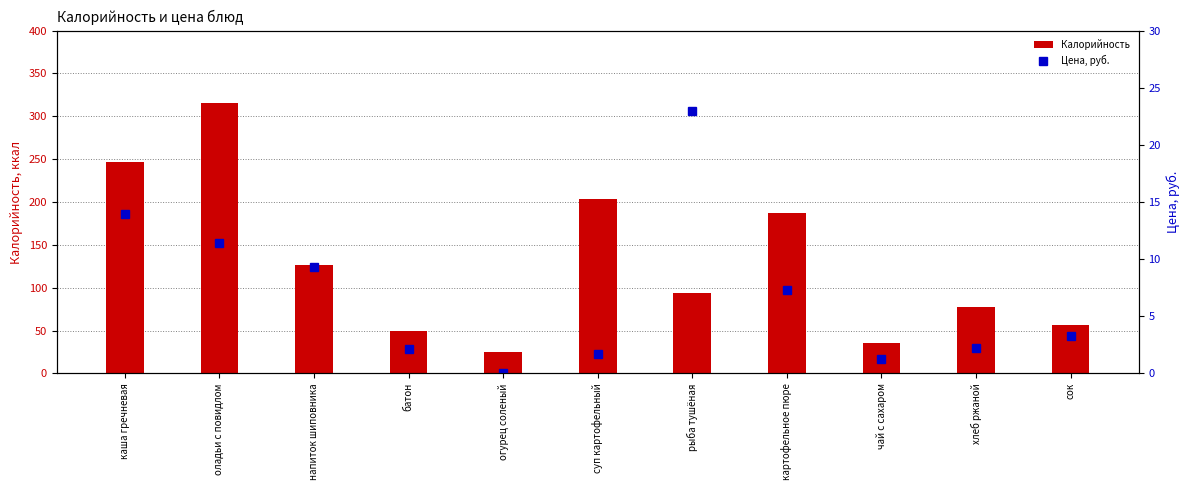

What is the average value of the Калорийность series?

129